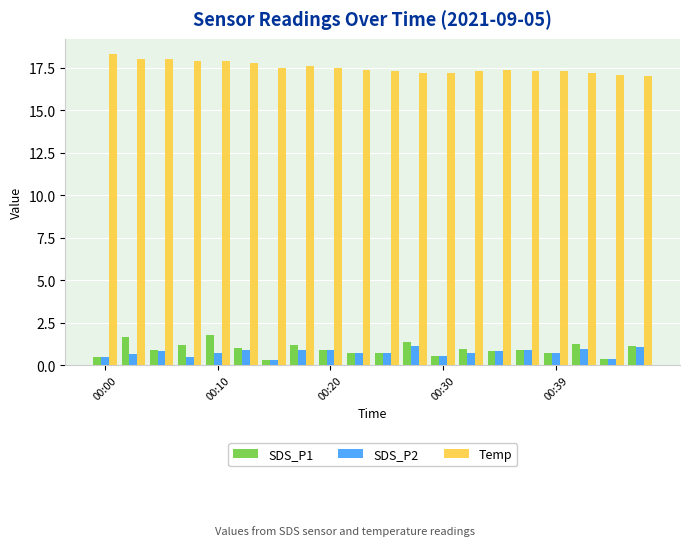

What are all the series names shown in the legend?

SDS_P1, SDS_P2, Temp